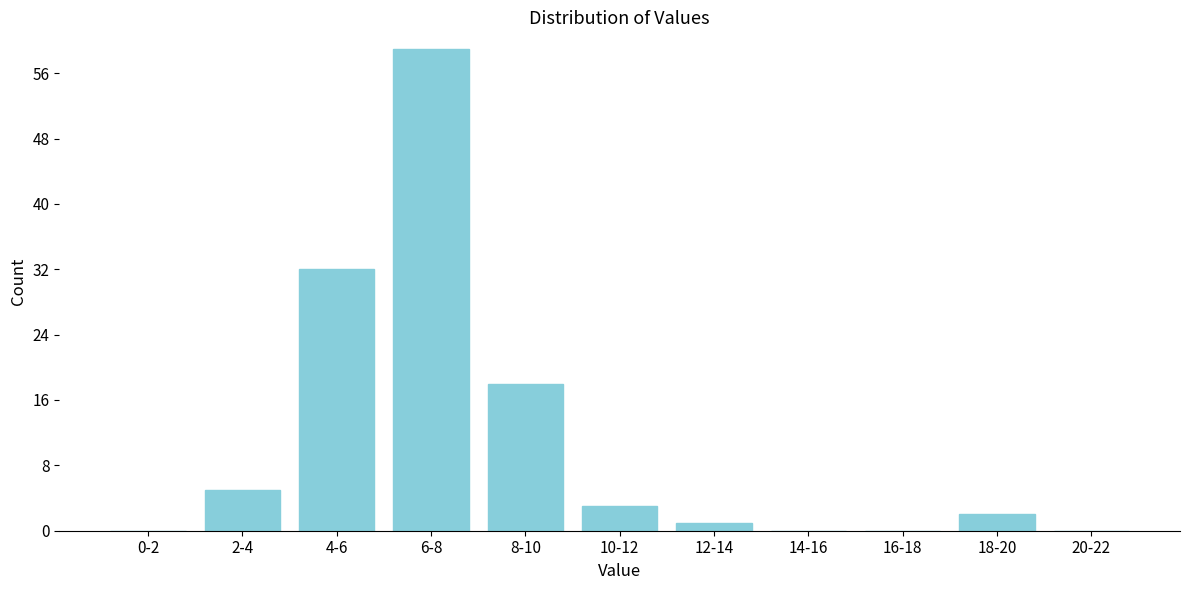

Reading right to left, what are all the values shown in this chart?

20-22=0	18-20=2	16-18=0	14-16=0	12-14=1	10-12=3	8-10=18	6-8=59	4-6=32	2-4=5	0-2=0